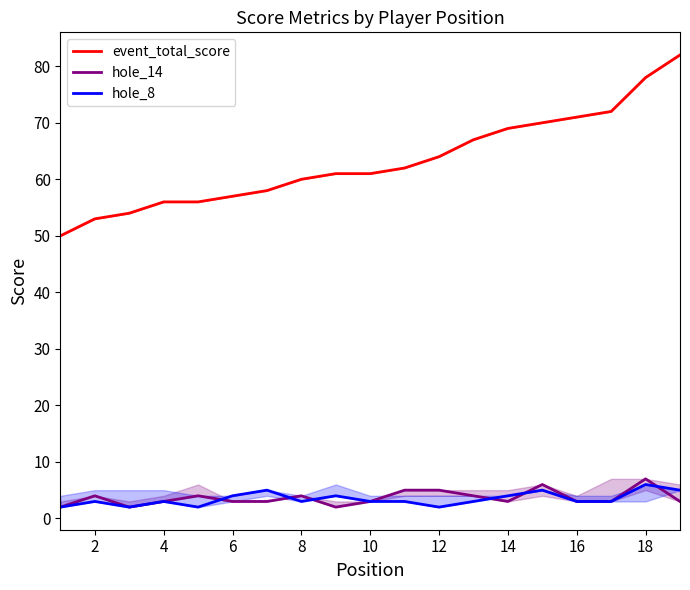

Rank the series by their maximum value, from lowest to highest.

hole_8, hole_14, event_total_score